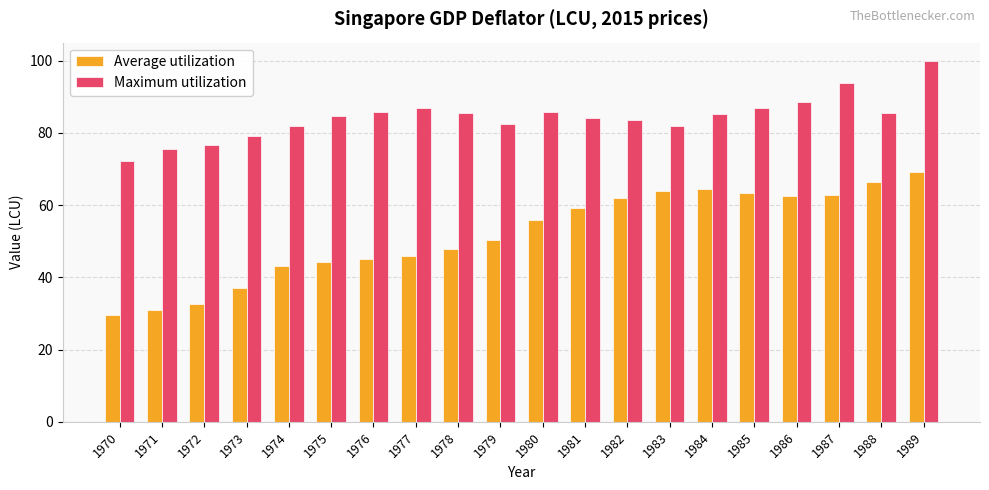

Which series has the largest total across all categories?

Maximum utilization